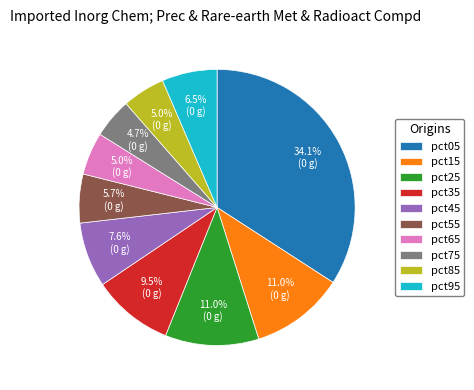

How much of the chart is everything except pct05?

65.9%